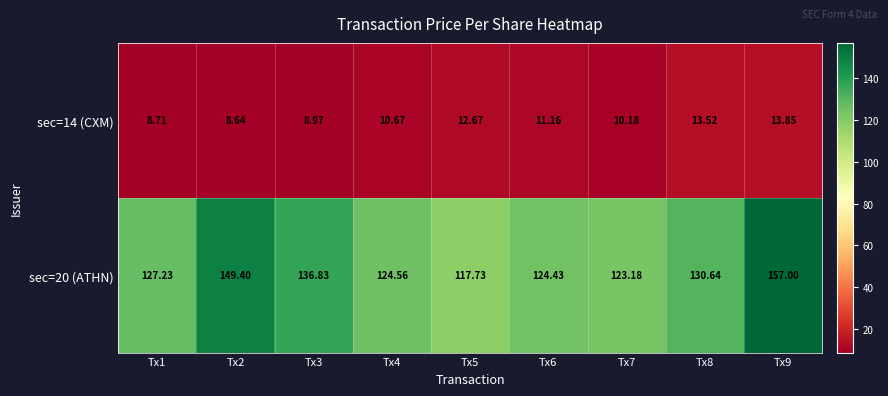

Is the value of sec=14 (CXM) at Tx4 greater than the value of sec=20 (ATHN) at Tx3?

No